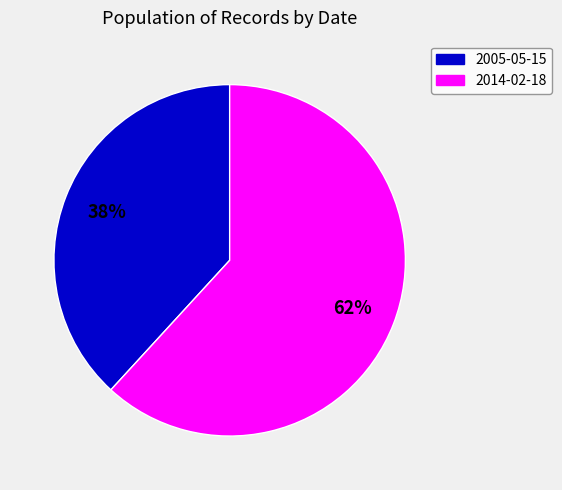

Rank the categories by value from lowest to highest.

2005-05-15, 2014-02-18